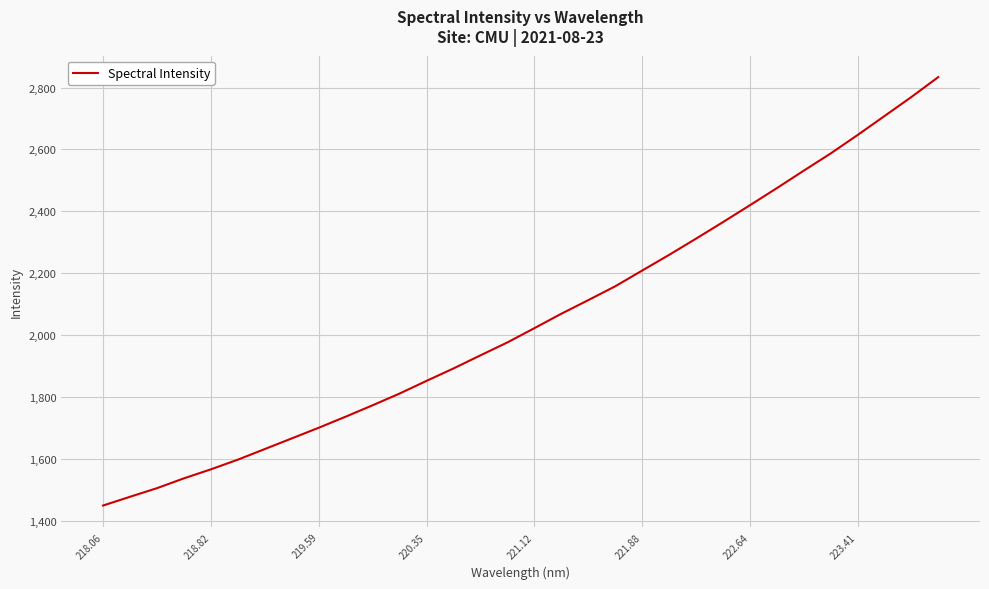

Reading left to right, list all the values displayed in this chart.

1450.5	1478.7	1506.6	1538.3	1567.4	1598.6	1632.9	1667.3	1701.7	1737.5	1774.3	1812.1	1853.0	1893.2	1935.4	1977.1	2023.1	2069.7	2113.6	2158.2	2209.0	2259.6	2312.0	2365.3	2419.8	2474.9	2531.4	2586.9	2646.4	2707.7	2769.2	2833.6